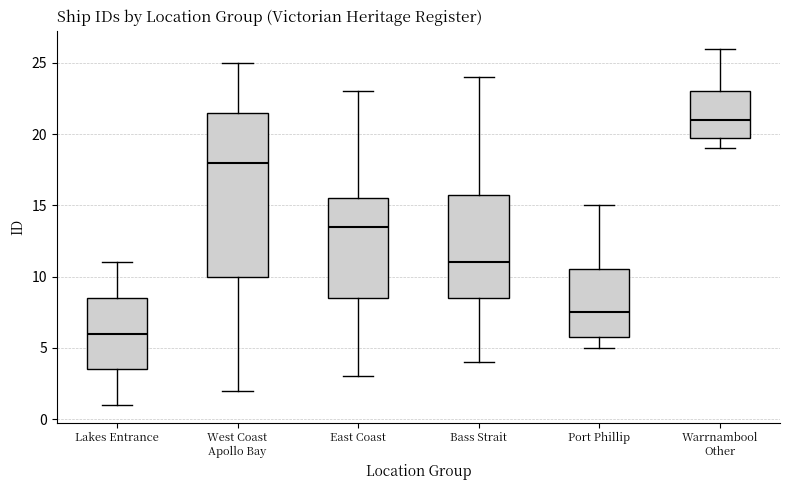

Reading left to right, read every box against the y-axis: the position of its median line, the range the box covers, and the ends of its whiskers. The values are not printed on the chart, so give them approximately, as read against the axis.

Lakes Entrance: median 6.0, box 3.5 to 8.5, whiskers 1.0 to 11.0
West Coast Apollo Bay: median 18.0, box 10.0 to 21.5, whiskers 2.0 to 25.0
East Coast: median 13.5, box 8.5 to 15.5, whiskers 3.0 to 23.0
Bass Strait: median 11.0, box 8.5 to 16.0, whiskers 4.0 to 24.0
Port Phillip: median 7.5, box 6.0 to 10.5, whiskers 5.0 to 15.0
Warrnambool Other: median 21.0, box 20.0 to 23.0, whiskers 19.0 to 26.0